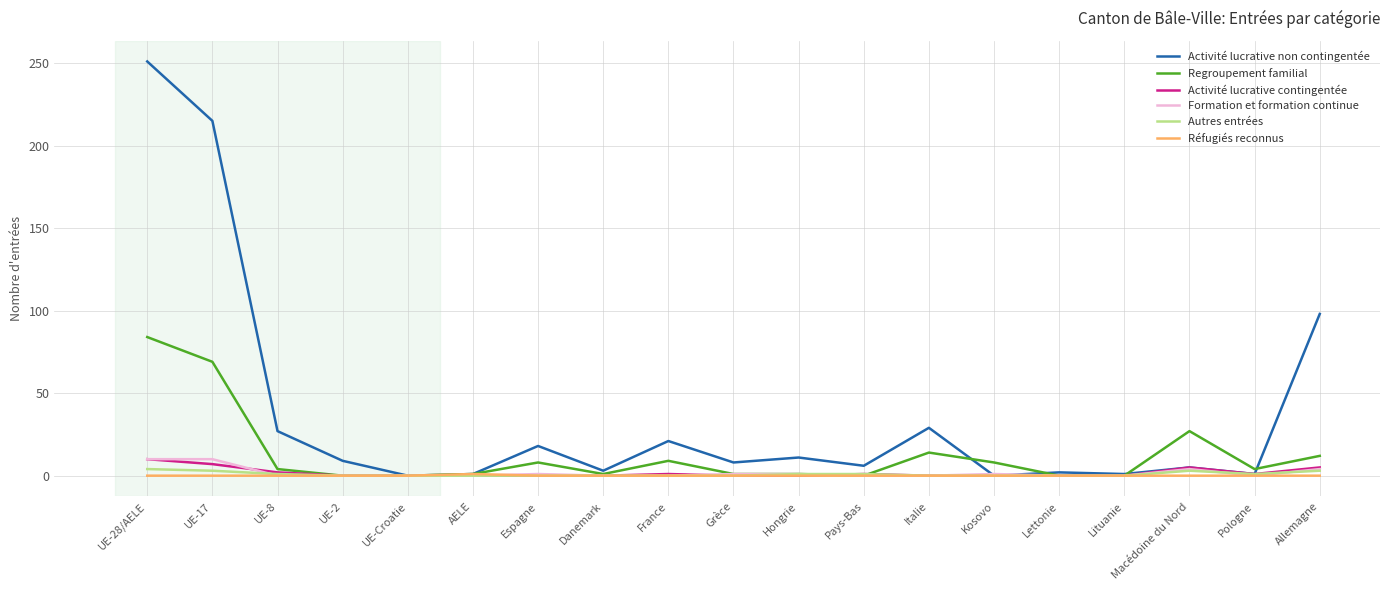

Which series changed the most between UE-8 and Lituanie?

Activité lucrative non contingentée